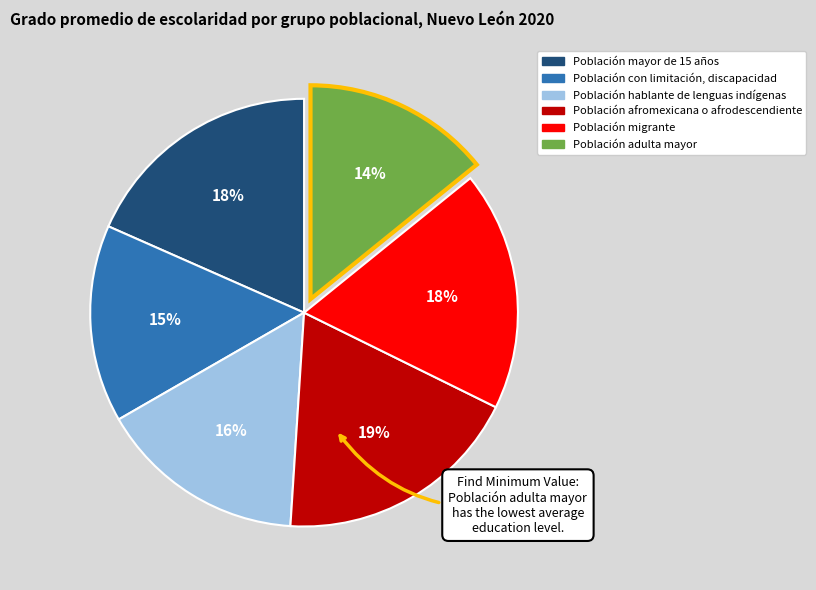

Combined, do Población afromexicana o afrodescendiente and Población con limitación, discapacidad account for over 50%?

No